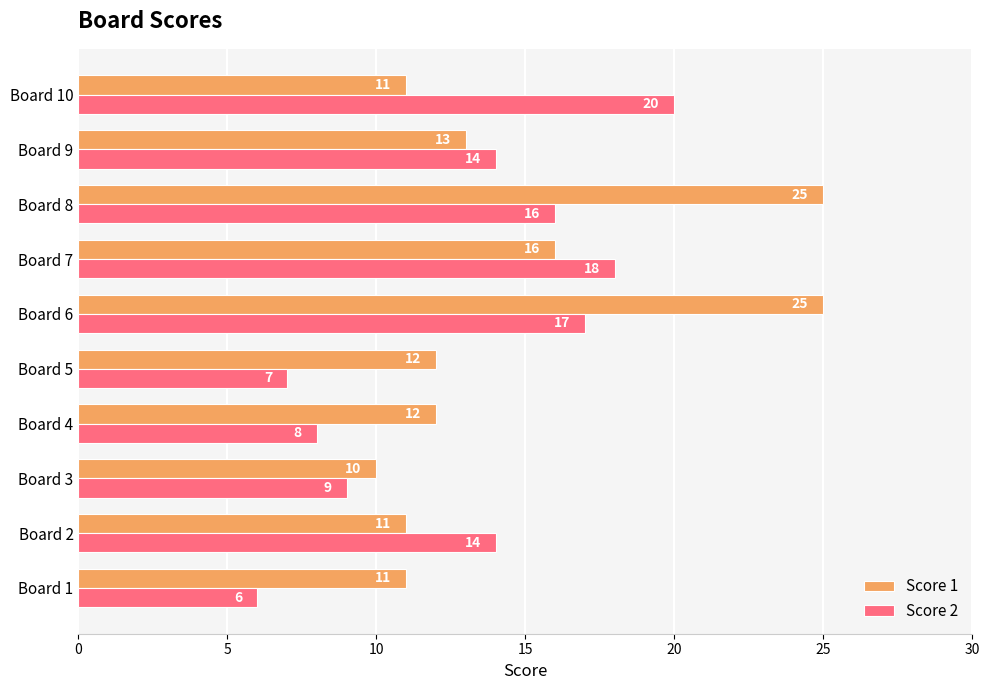

Read the Score 1 value at Board 1.

11